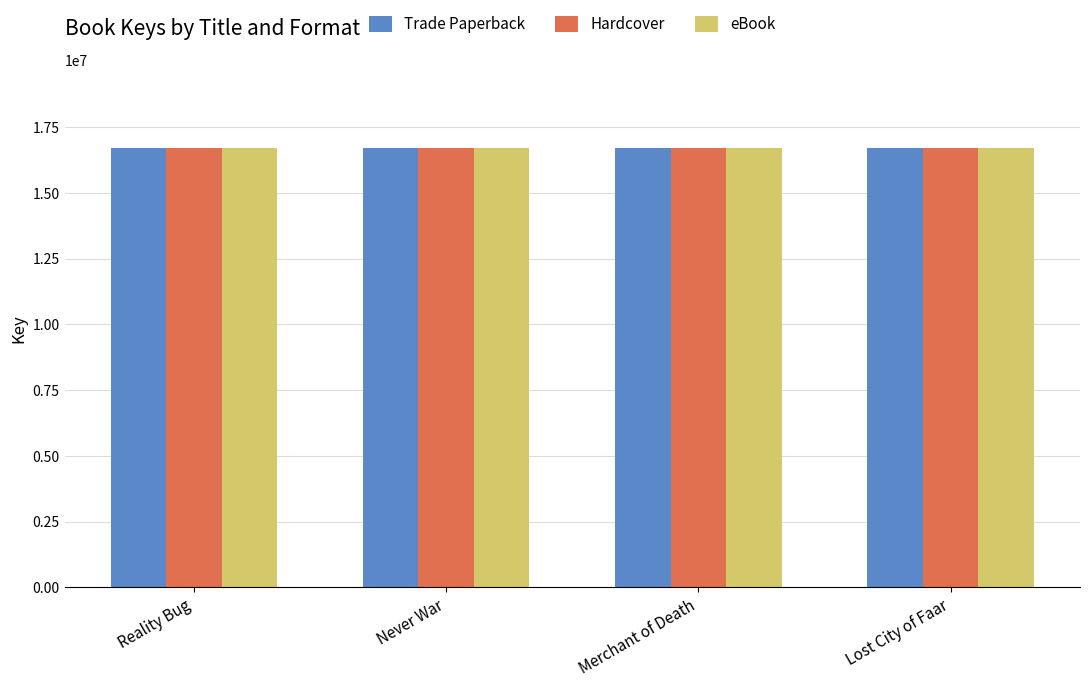

What is the total value across all series at Never War?

50068008